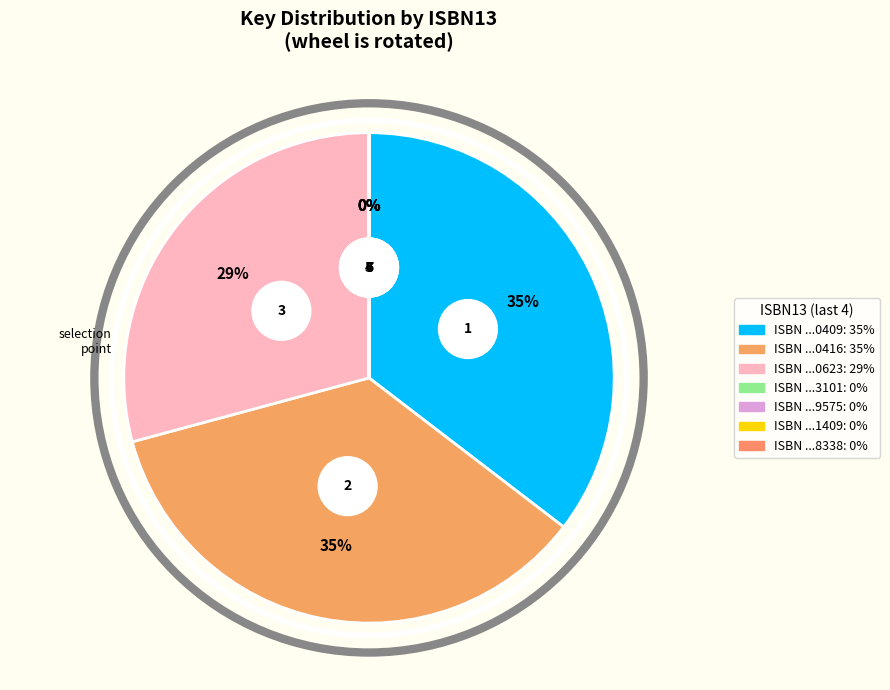

Does 9780684179575 represent more than half of the total?

No